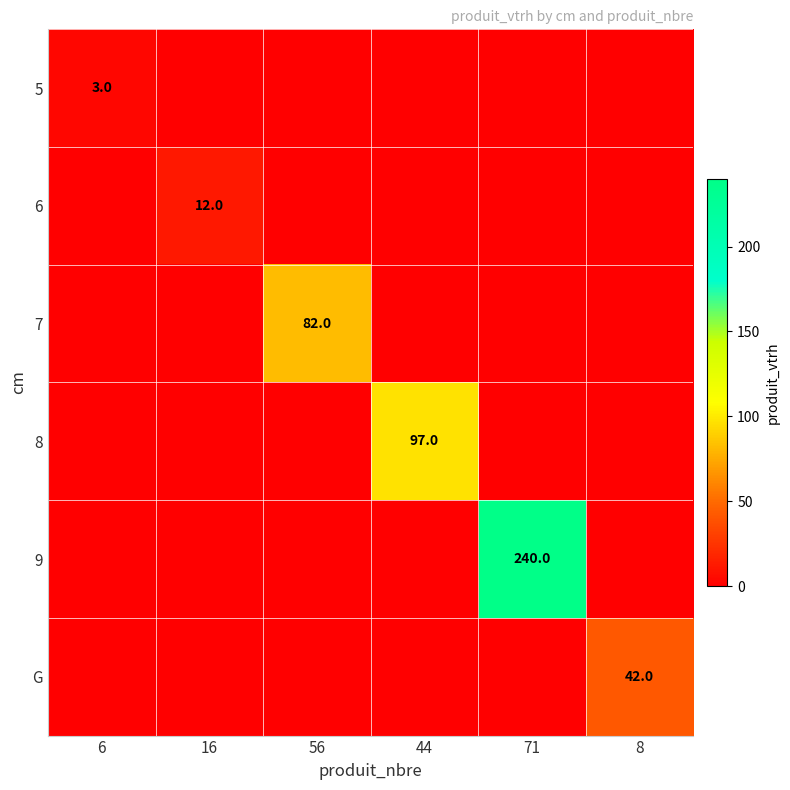

Which series has the largest total across all categories?

9